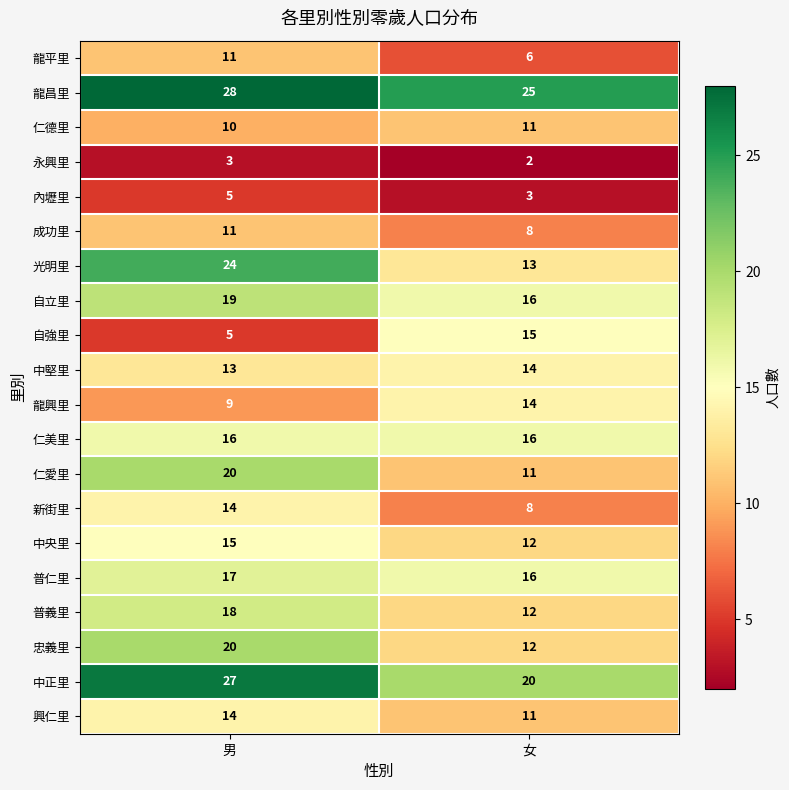

What is the difference between the highest and lowest values at 女?

23